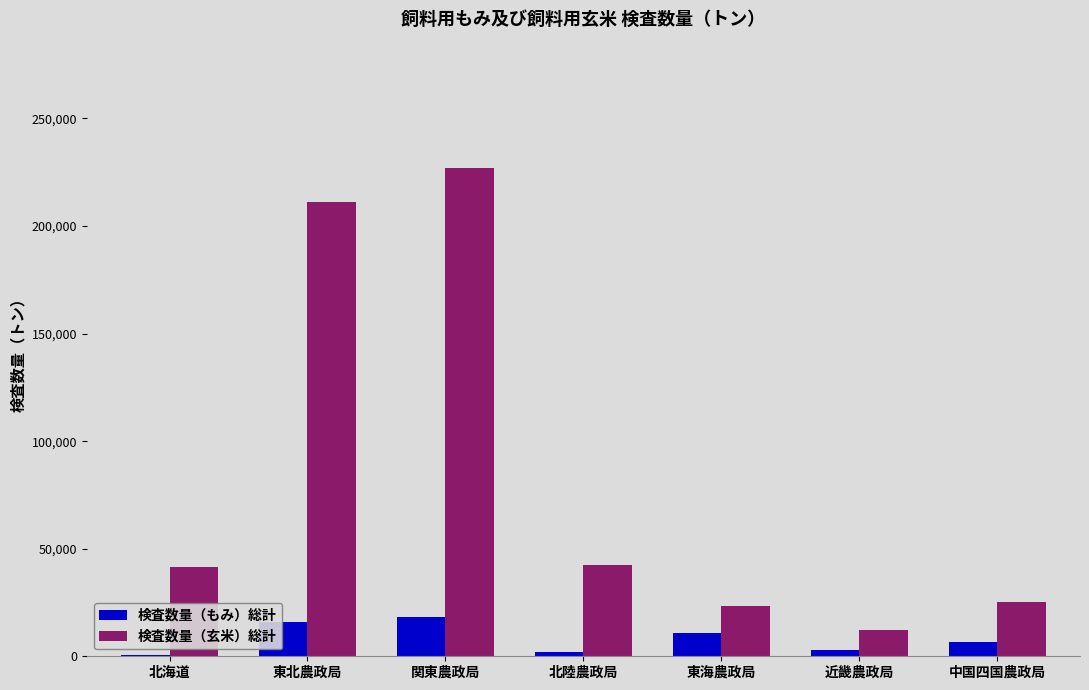

Which category has the highest value in the 検査数量（玄米）総計 series?

関東農政局